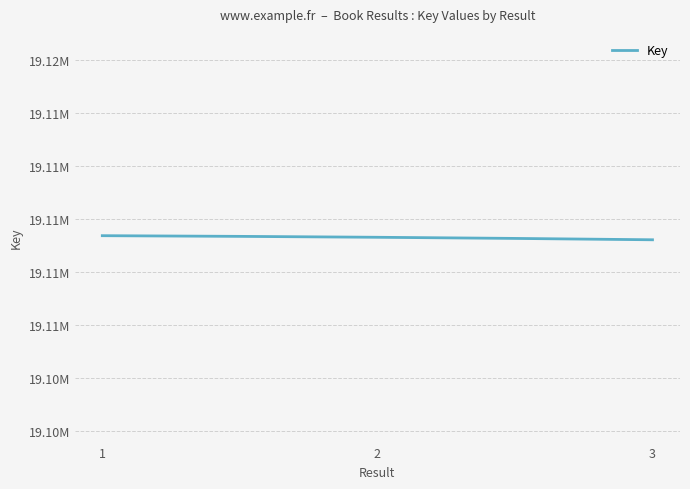

What is the value of the 3rd point from the left?

19109025